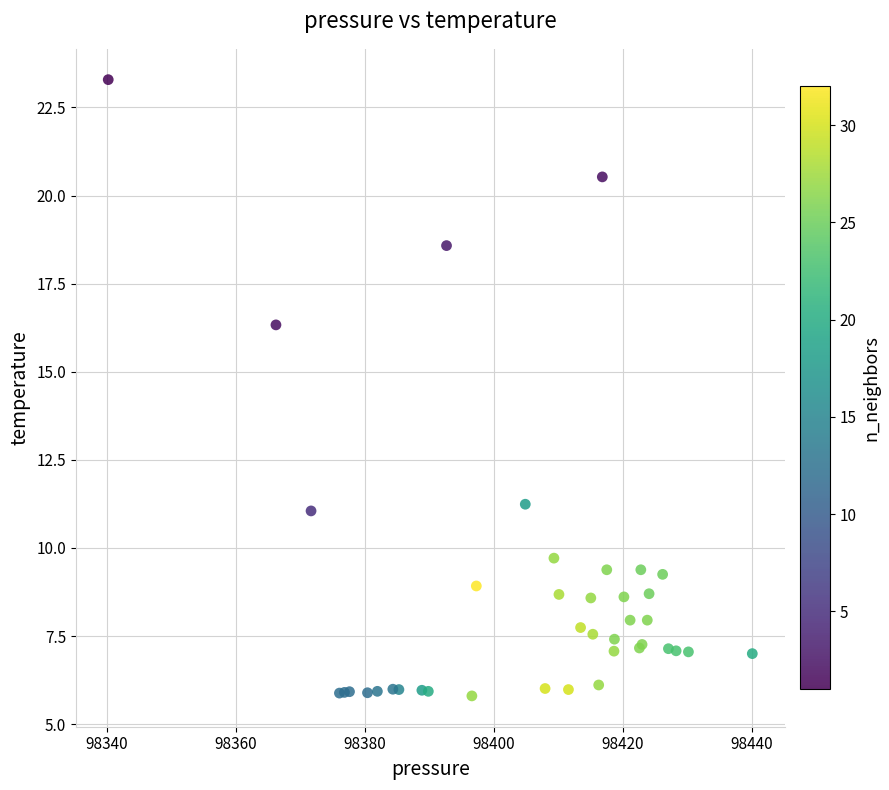

What Y value in the scatter plot is closest to 14?

16.3